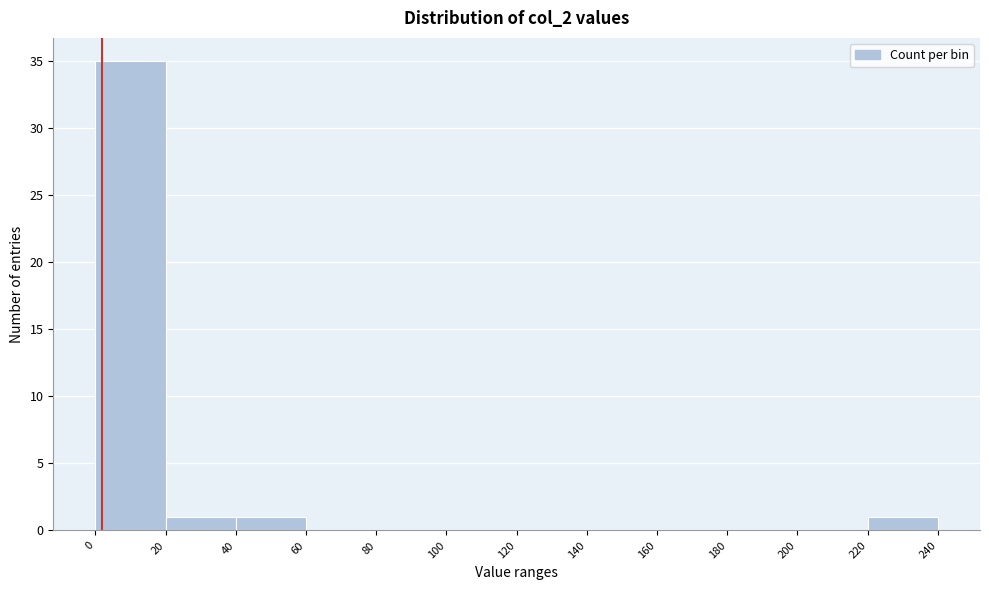

Reading left to right, list every bar in this chart as the range it spans on the x-axis followed by its height. The values are not printed on the chart, so give them approximately, as read against the axis.

0 to 20: 35
20 to 40: 1
40 to 60: 1
60 to 80: 0
80 to 100: 0
100 to 120: 0
120 to 140: 0
140 to 160: 0
160 to 180: 0
180 to 200: 0
200 to 220: 0
220 to 240: 1